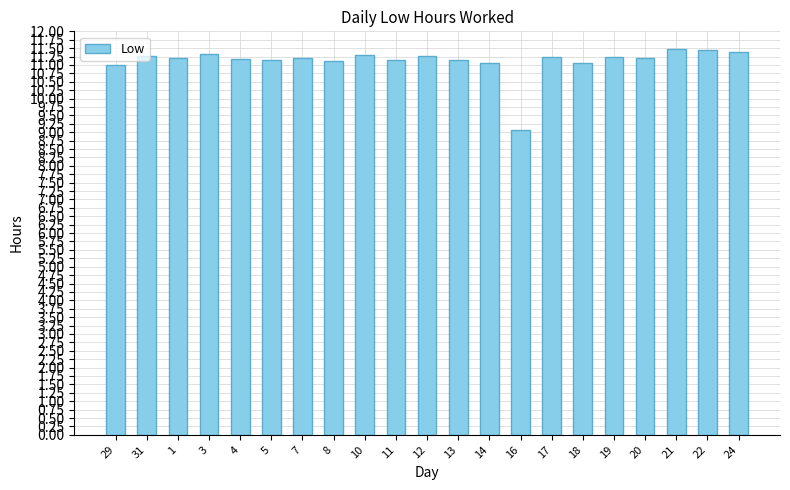

What is the maximum value shown in the chart?

11.5